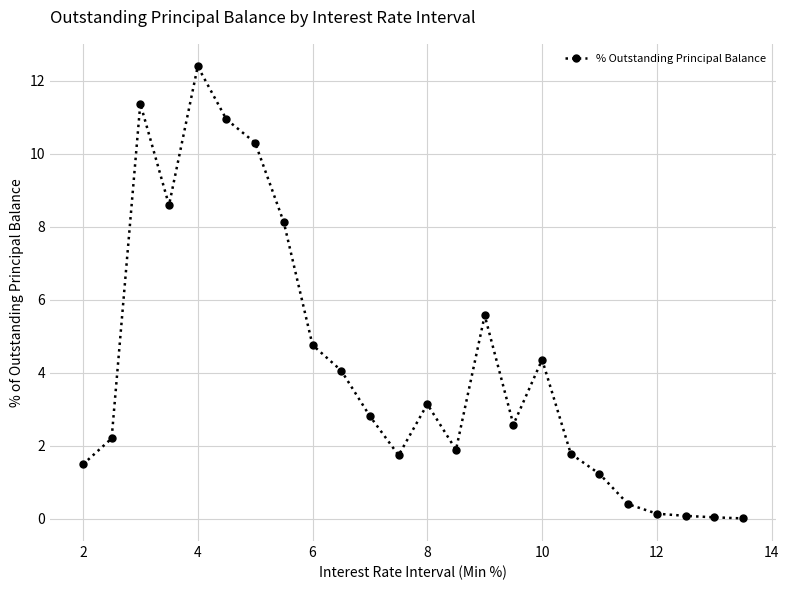

What is the difference between the second highest and minimum values?

11.4